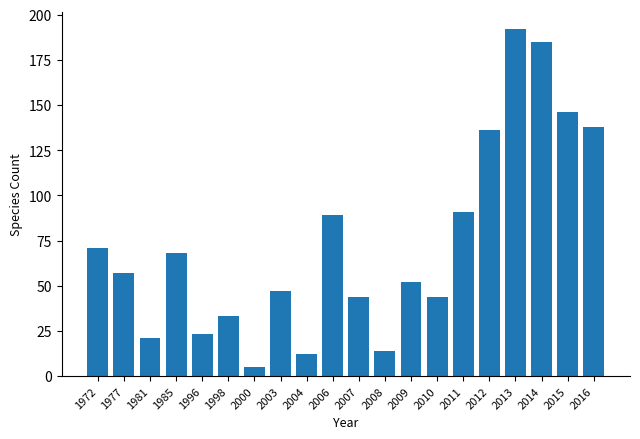

How many values are below 57?

10